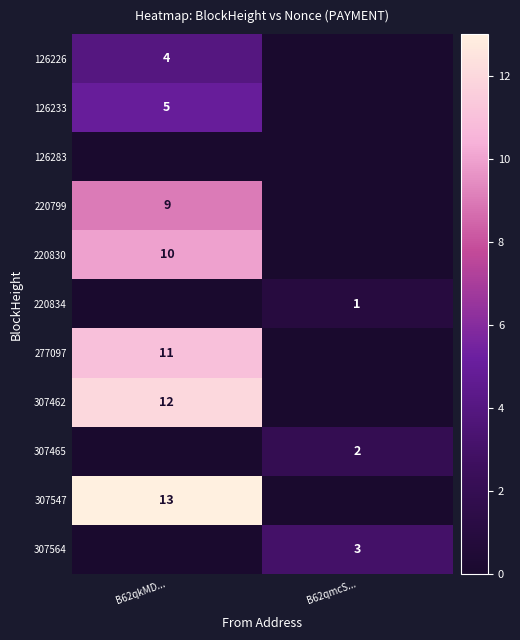

The value of 220799 at B62qkMD... is 4. True or false?

False